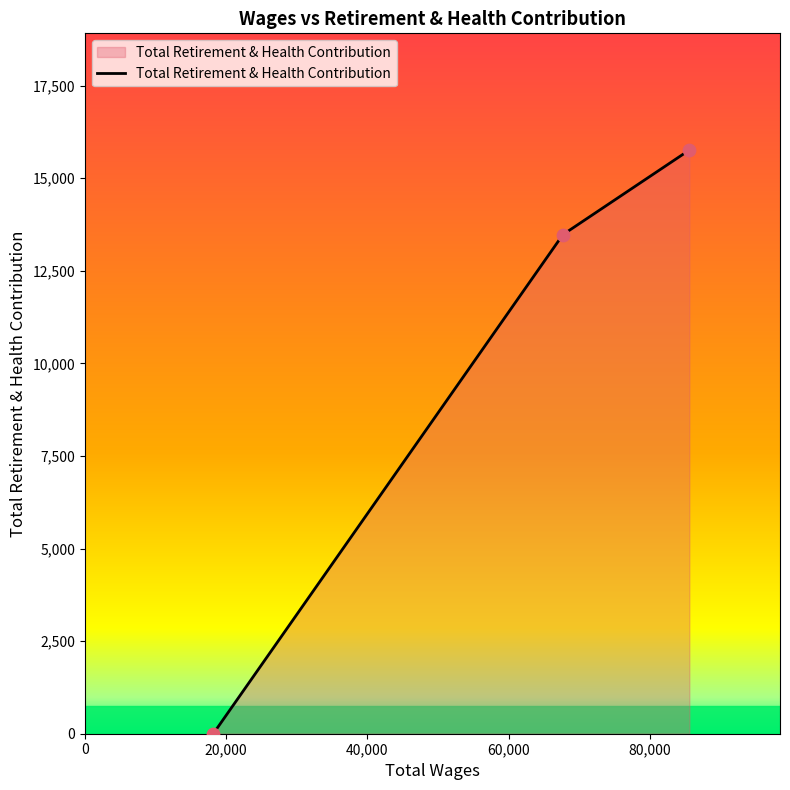

What is the average value?

9744